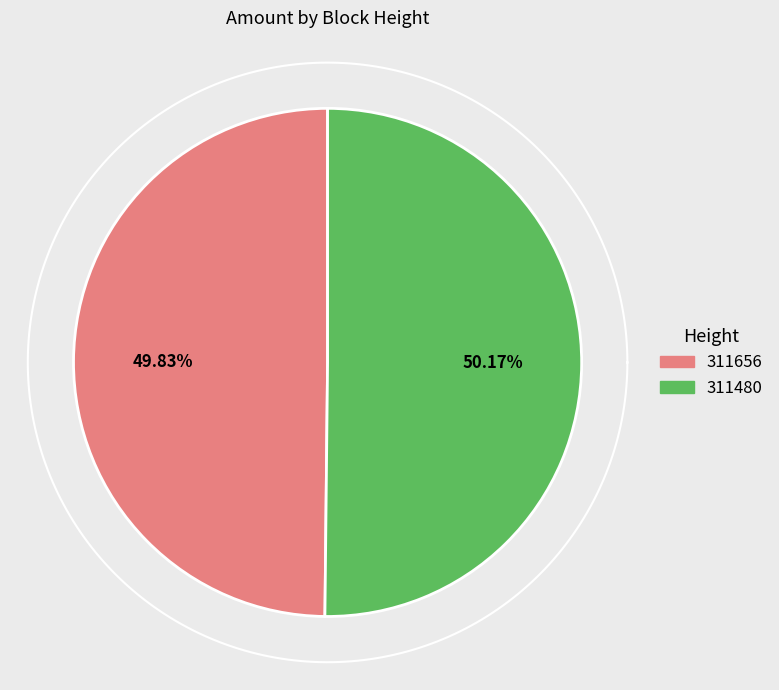

What percentage is the 311656 slice, to the nearest percent?

50%